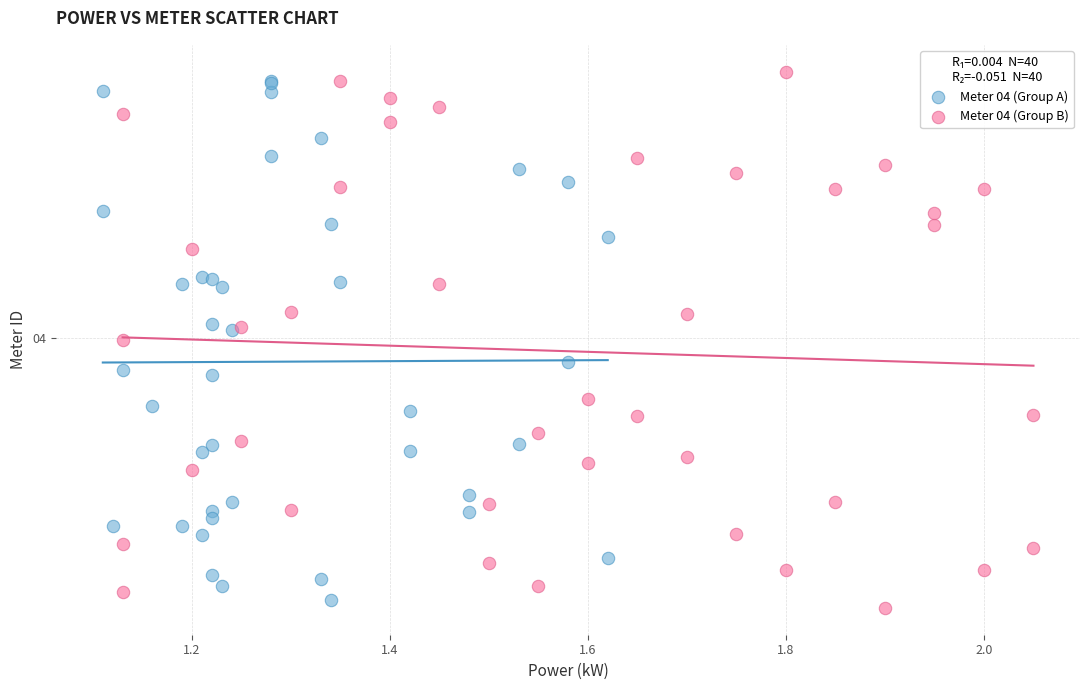

What are all the series names shown in the legend?

Meter 04 (Group A), Meter 04 (Group B)